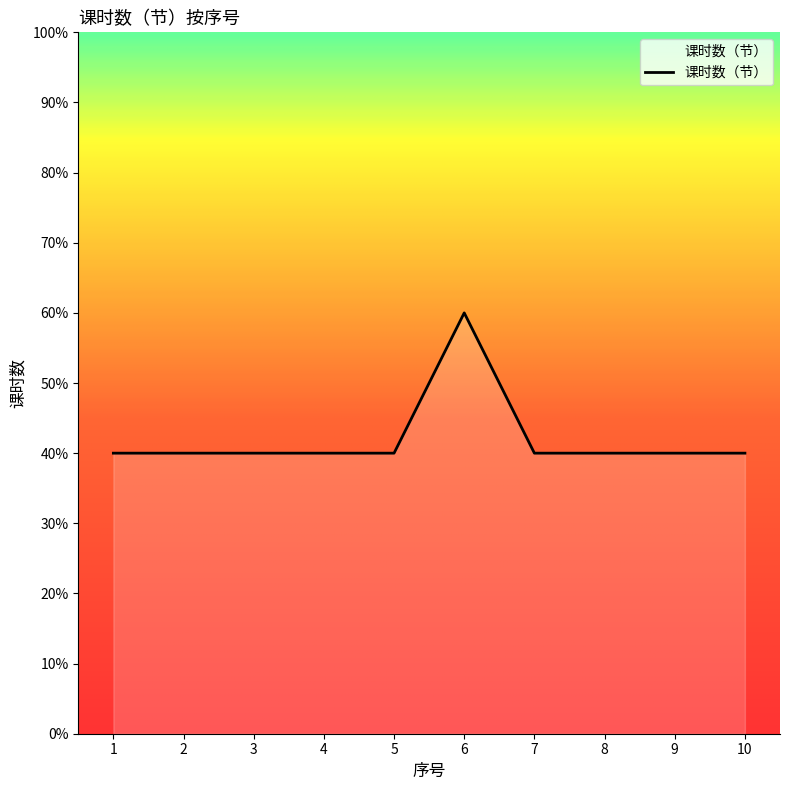

Does the chart display data point markers on the line(s)?

No